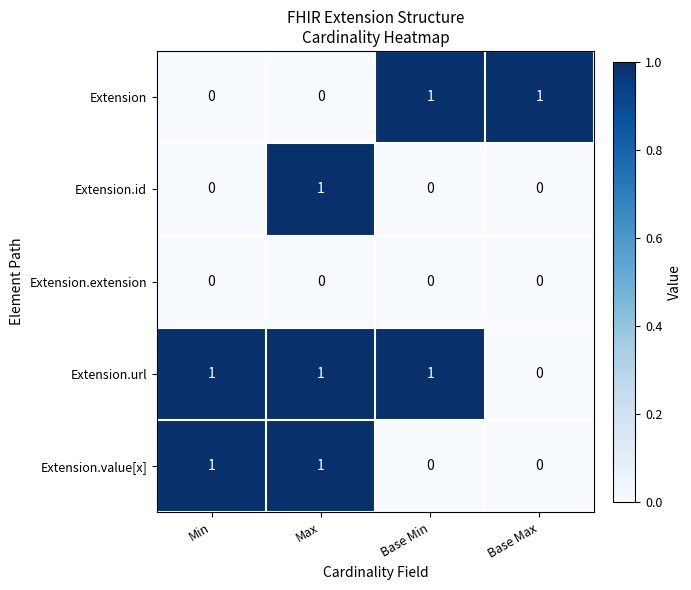

Count the number of data series in this chart.

5